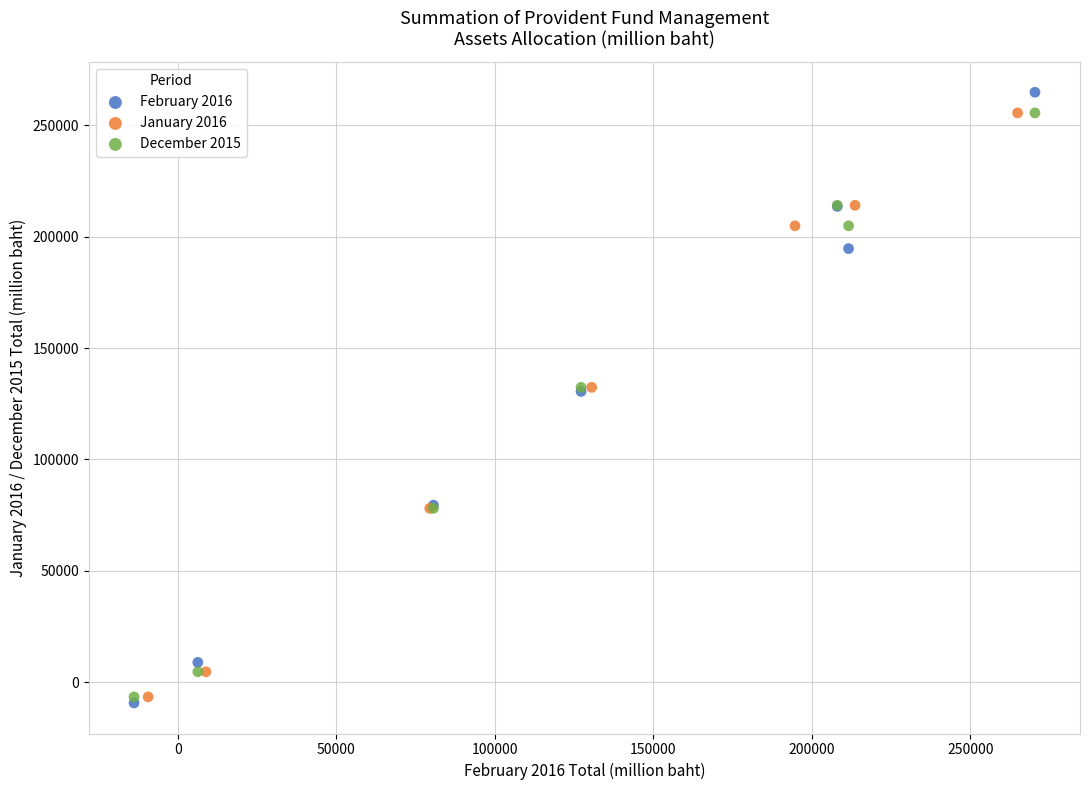

Which series has the widest spread of Y values?

February 2016